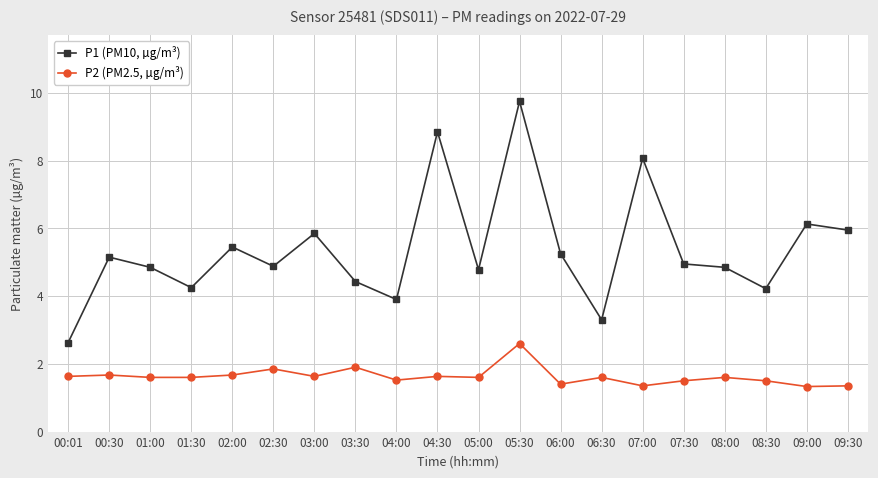

Which series changed the most between 00:30 and 01:30?

P1 (PM10, µg/m³)